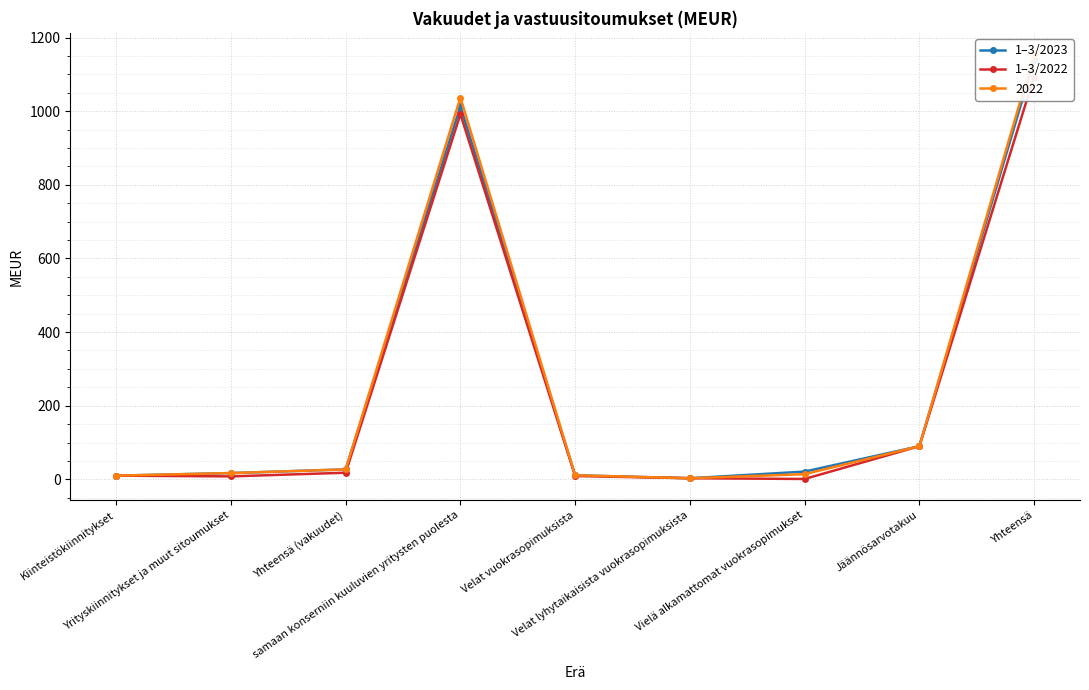

How many lines are shown in the chart?

2